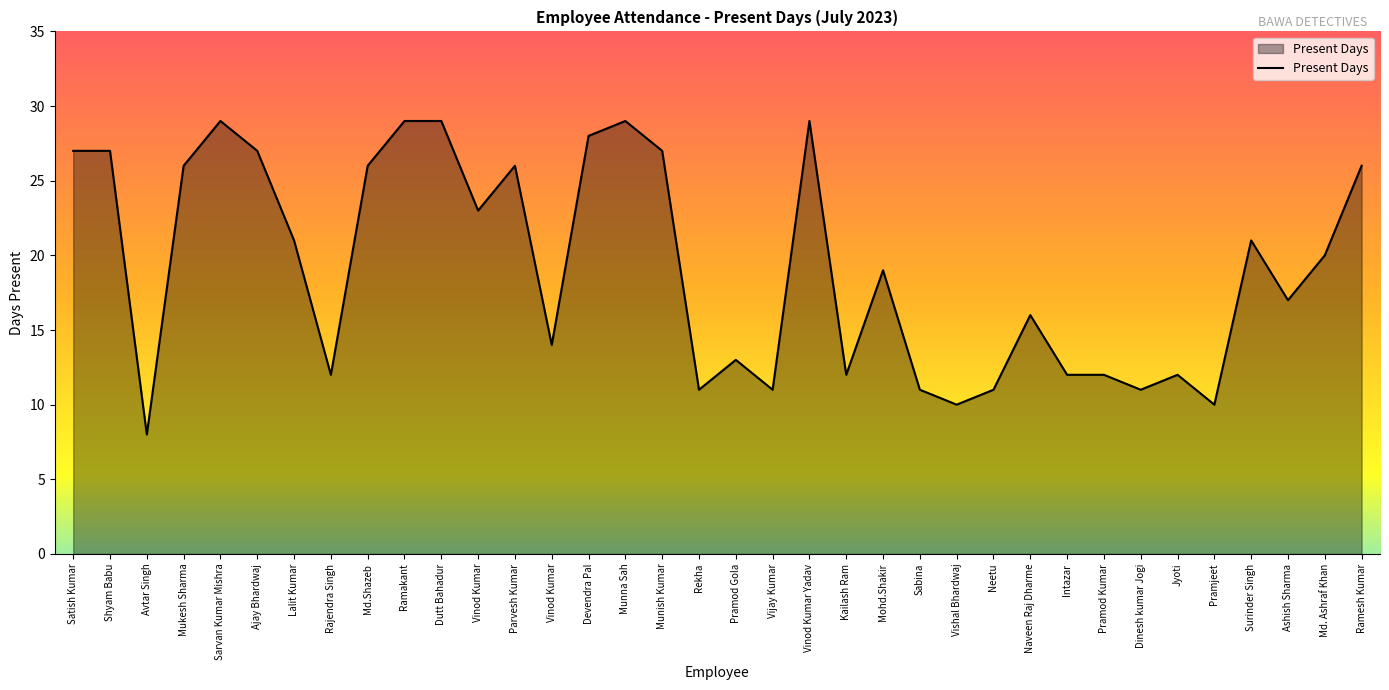

Approximately how many times larger is the value at Pramod Kumar compared to Ramesh Kumar?

0.5